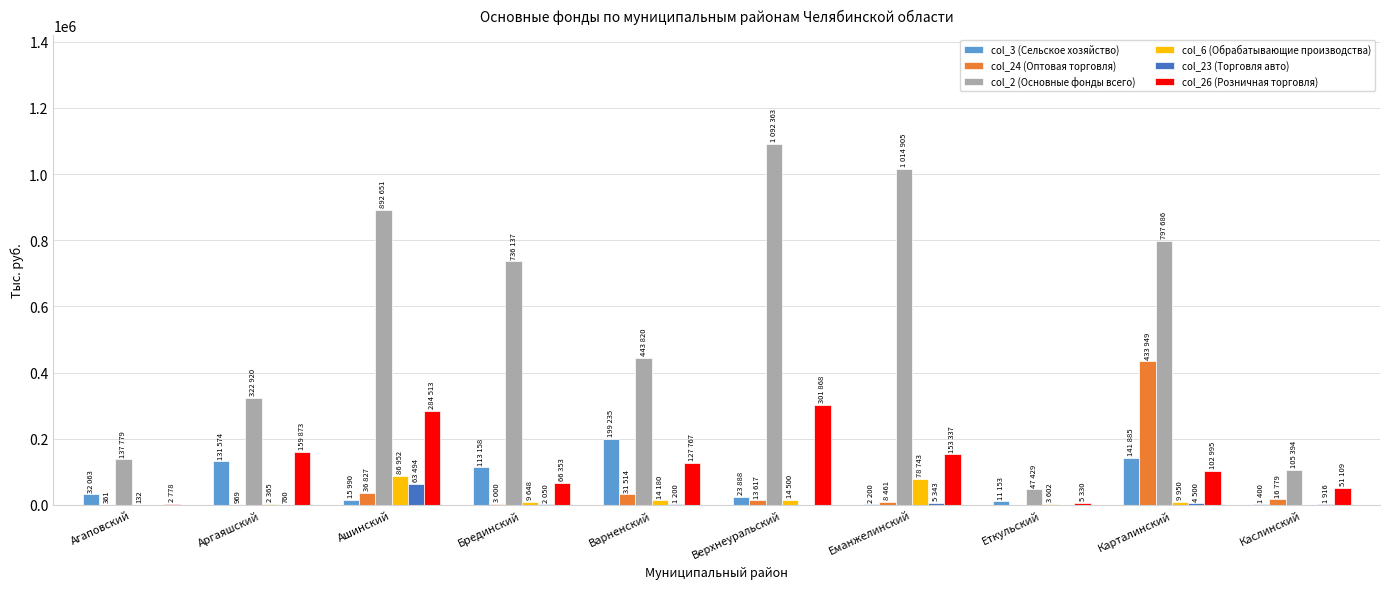

Which series has the largest total across all categories?

col_2 (Основные фонды всего)